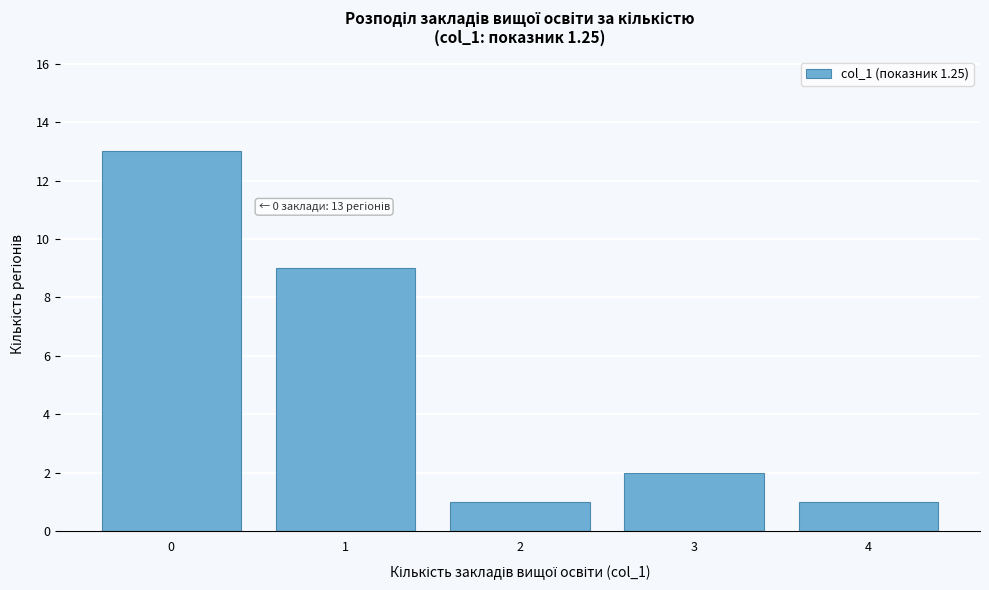

Reading left to right, transcribe all the data shown in this chart.

0=13	1=9	2=1	3=2	4=1